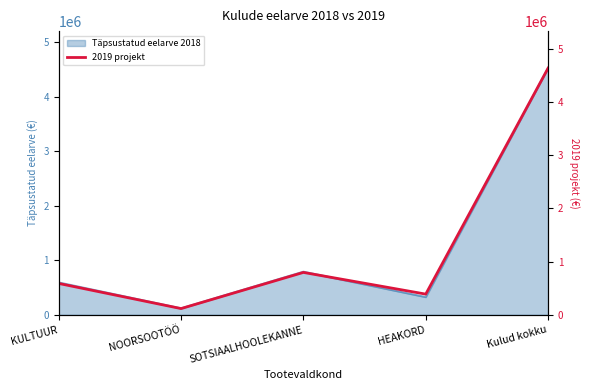

Does the chart display data point markers on the line(s)?

No